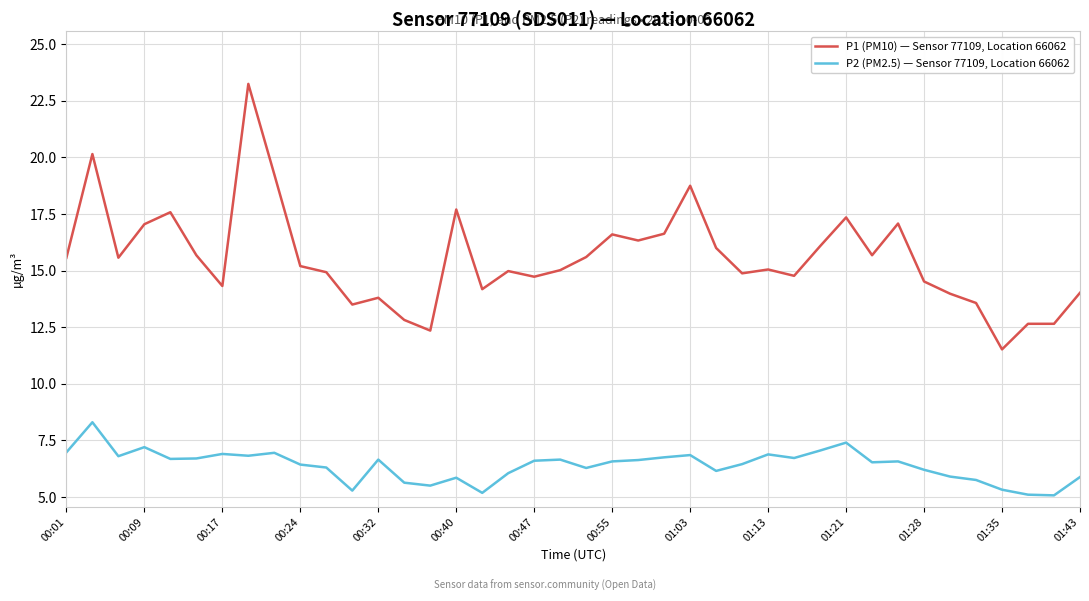

Which series has the largest range (max minus min)?

P1 (PM10) — Sensor 77109, Location 66062